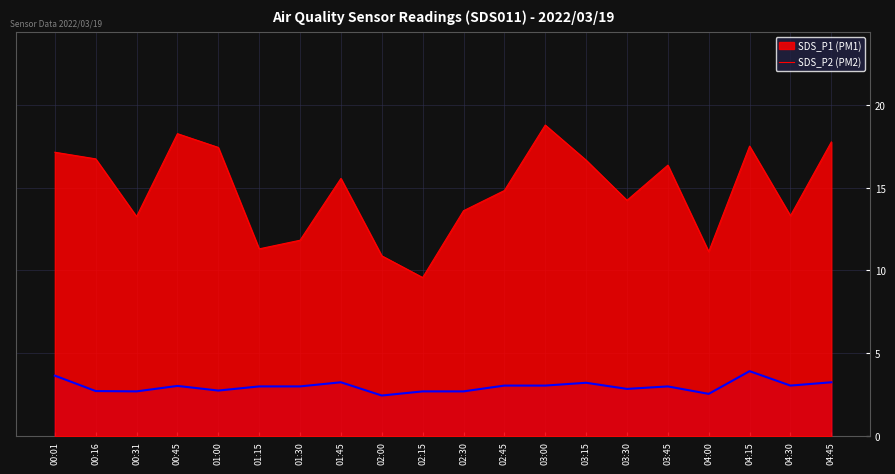

What is the label of the 19th point from the left?

04:30